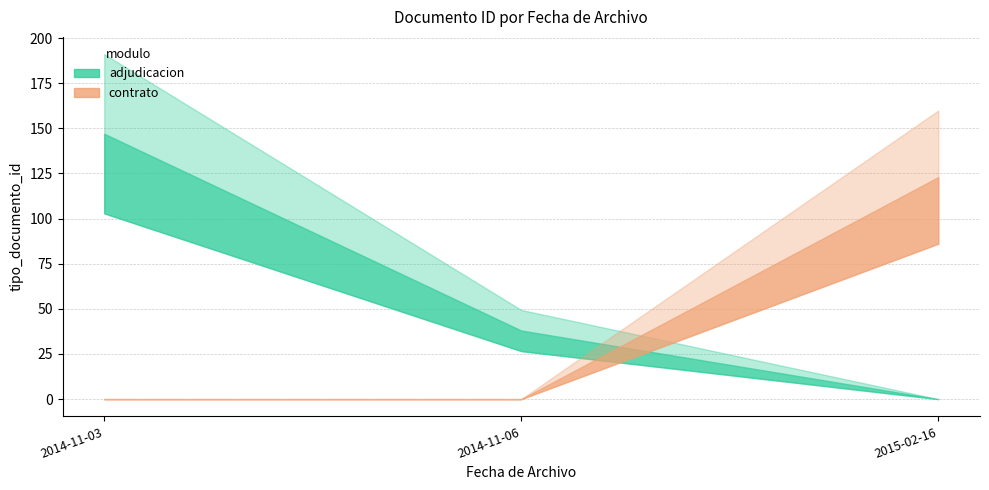

At which category does the chart reach its minimum across all series?

2014-11-03